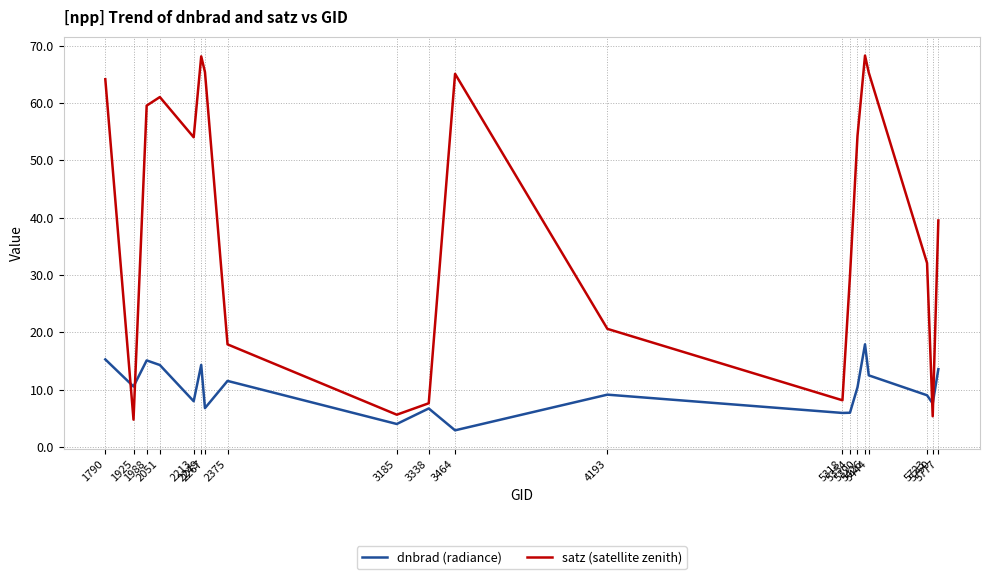

What is the maximum value shown in the chart?

68.3